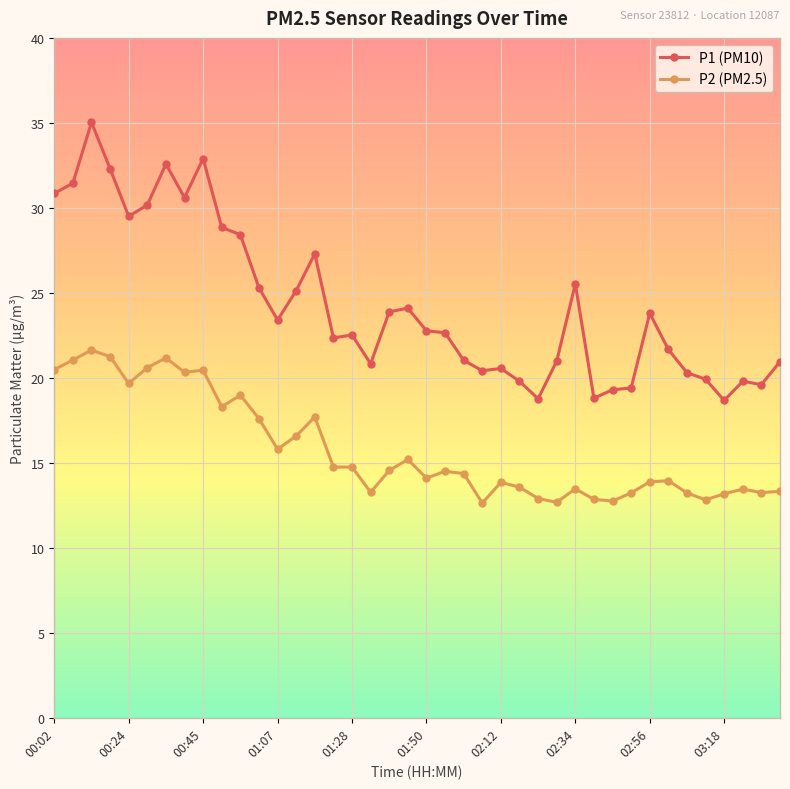

True or false: P1 (PM10) and P2 (PM2.5) intersect in this chart.

False